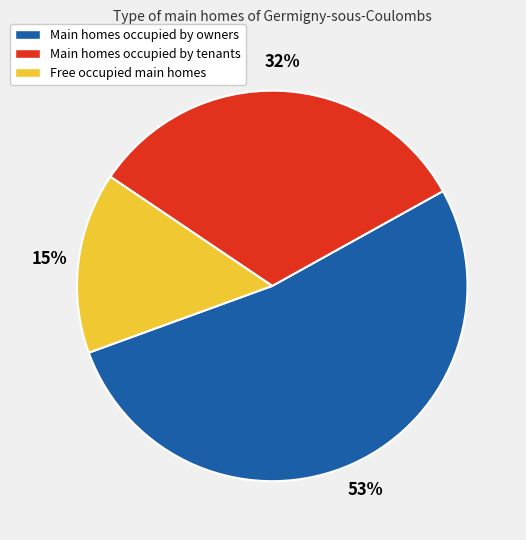

To the nearest percent, what is the average slice percentage?

33%